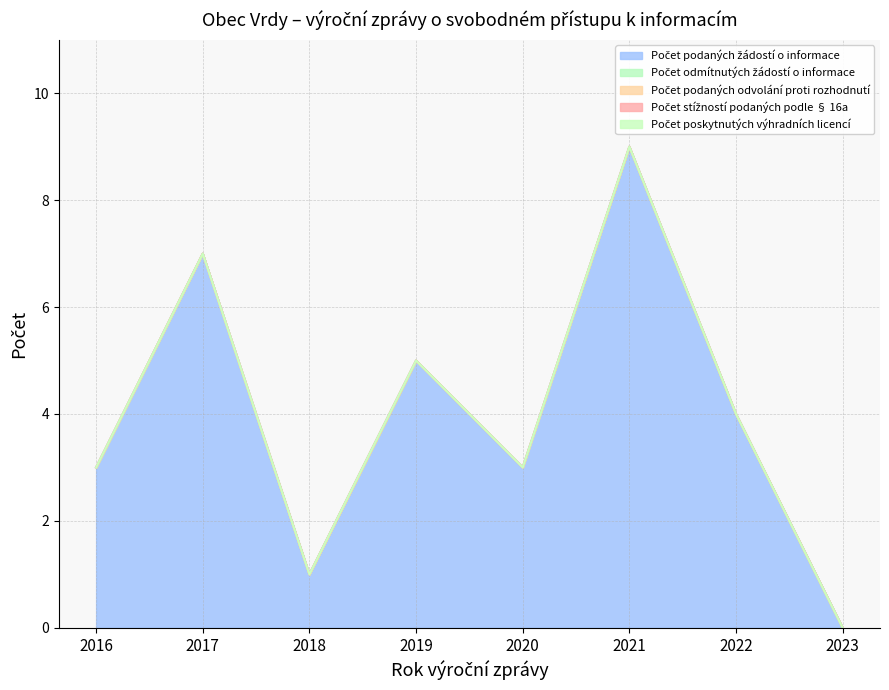

At which category is the sum across all series the highest?

2021